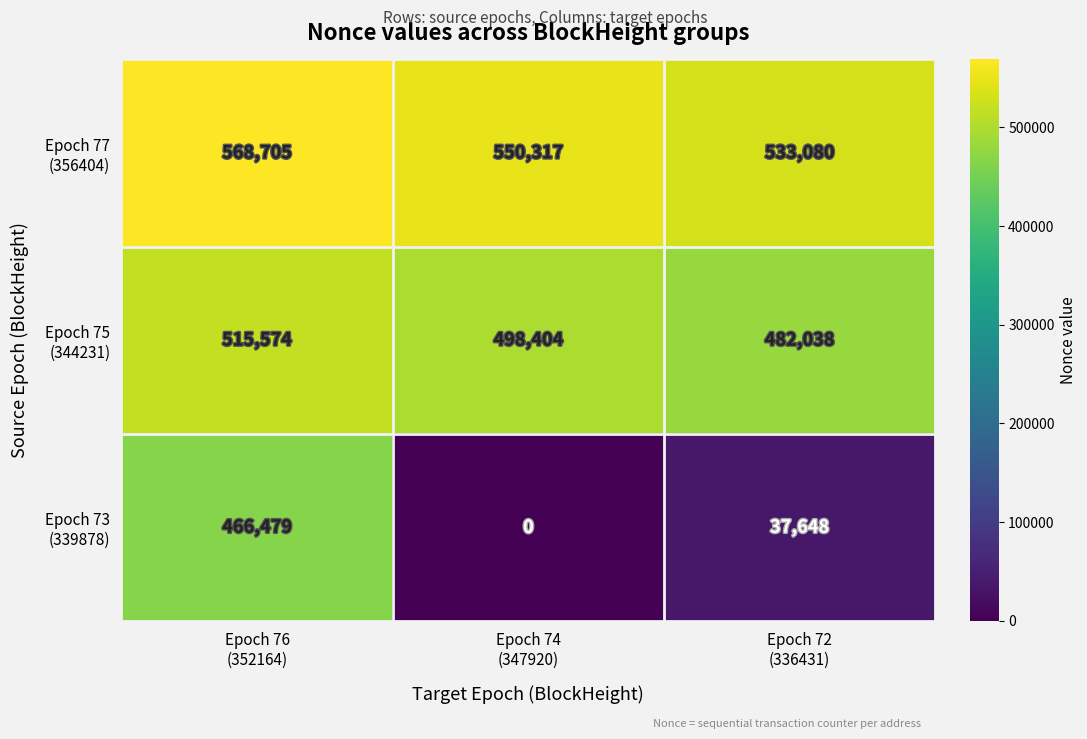

At how many categories does at least one series exceed 316220?

3